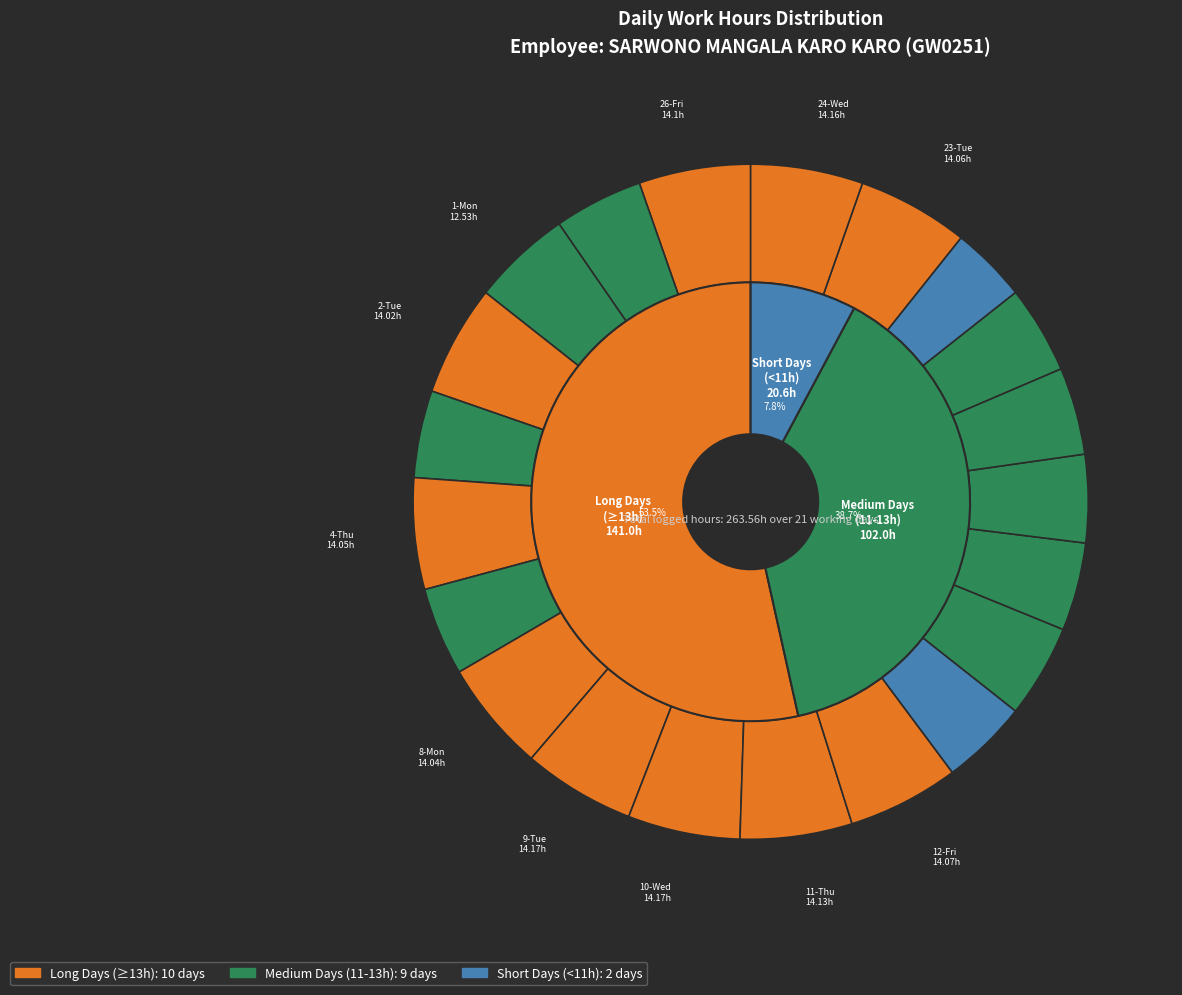

To the nearest percent, what percentage of the pie is 2-Tue?

5%